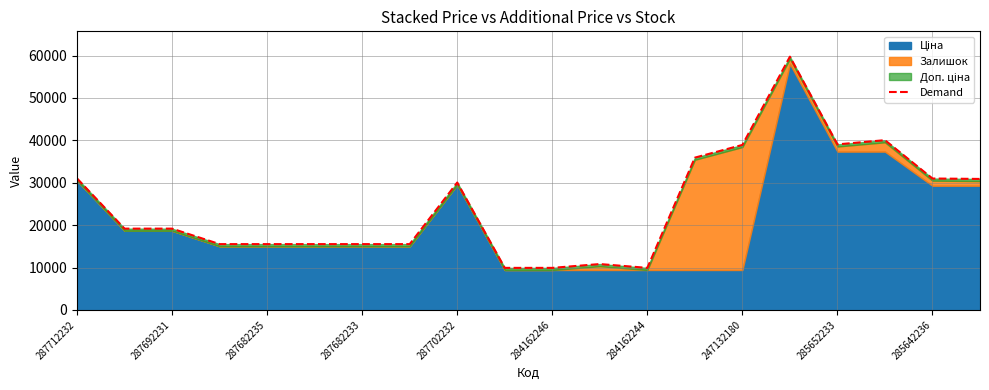

What is the sum of all values?

493114.3